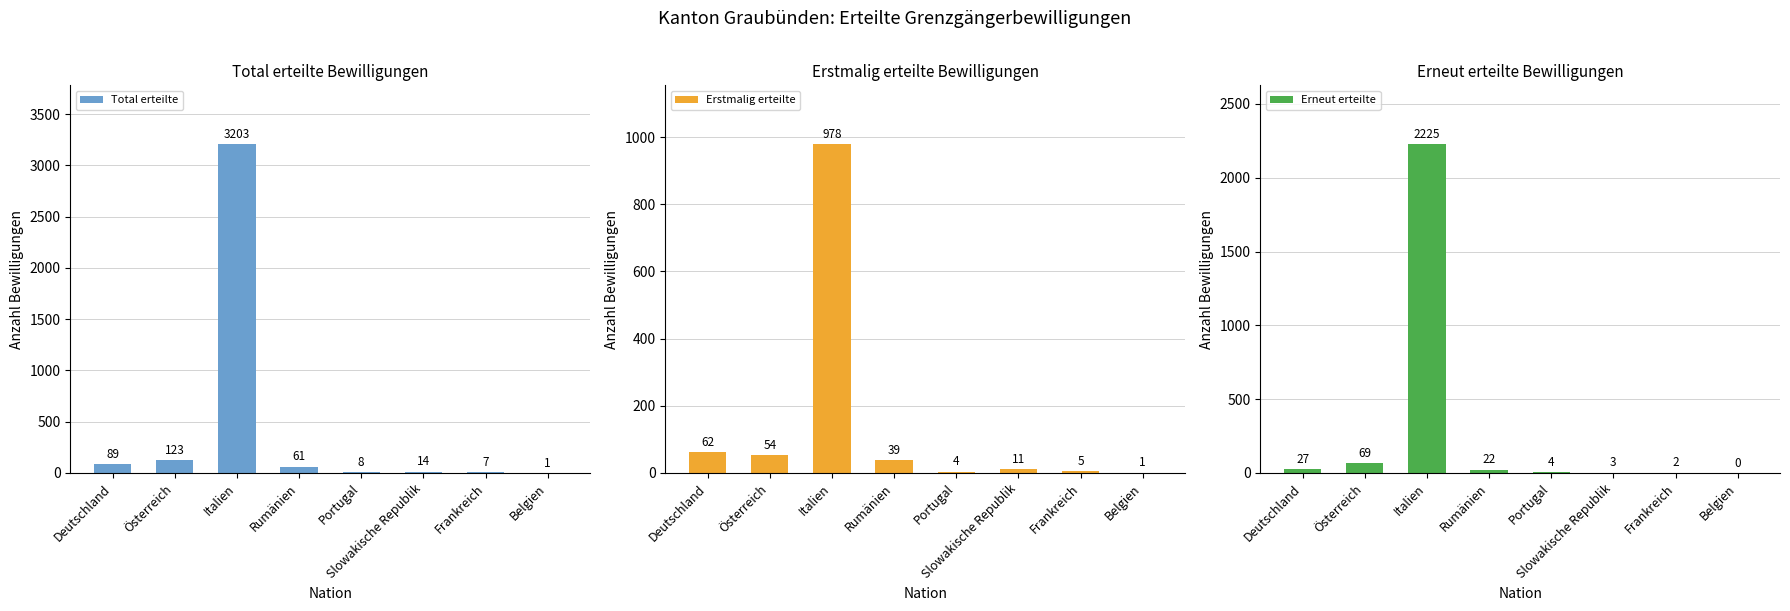

At how many categories does at least one series exceed 3177?

1